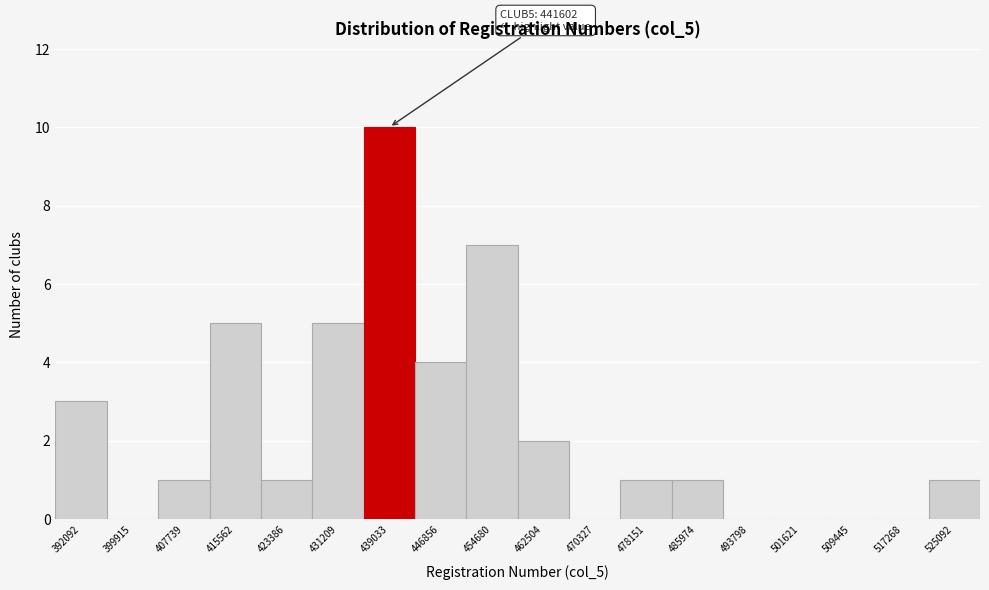

Reading left to right, transcribe all the data shown in this chart.

392092=3	399915=0	407739=1	415562=5	423386=1	431209=5	439033=10	446856=4	454680=7	462504=2	470327=0	478151=1	485974=1	493798=0	501621=0	509445=0	517268=0	525092=1